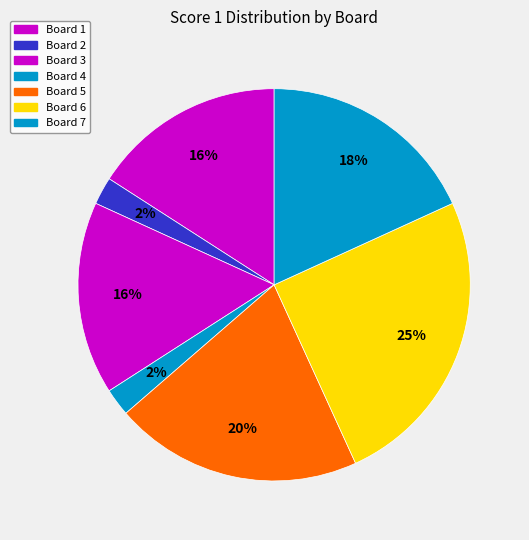

To the nearest percent, what is the difference between the largest and smallest slice percentages?

23%